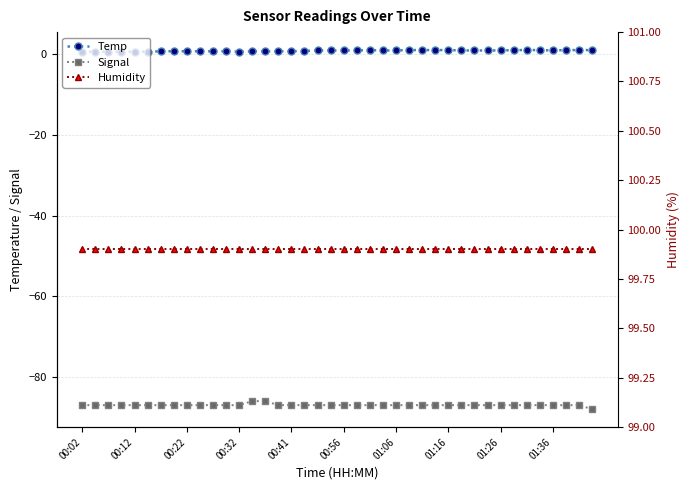

Which series has the largest total across all categories?

Humidity